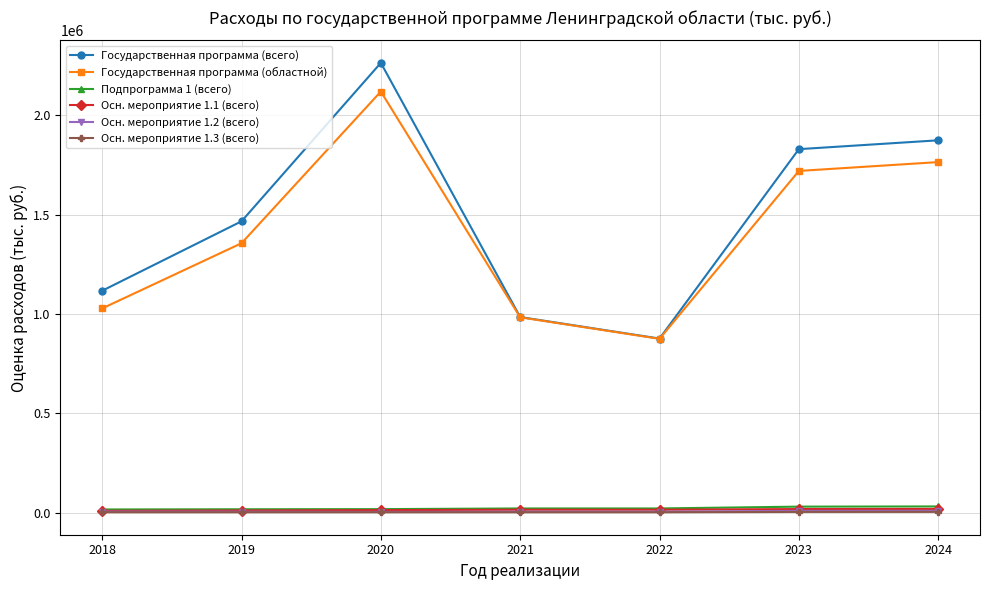

What is the total value across all series at 2023?

3610475.1